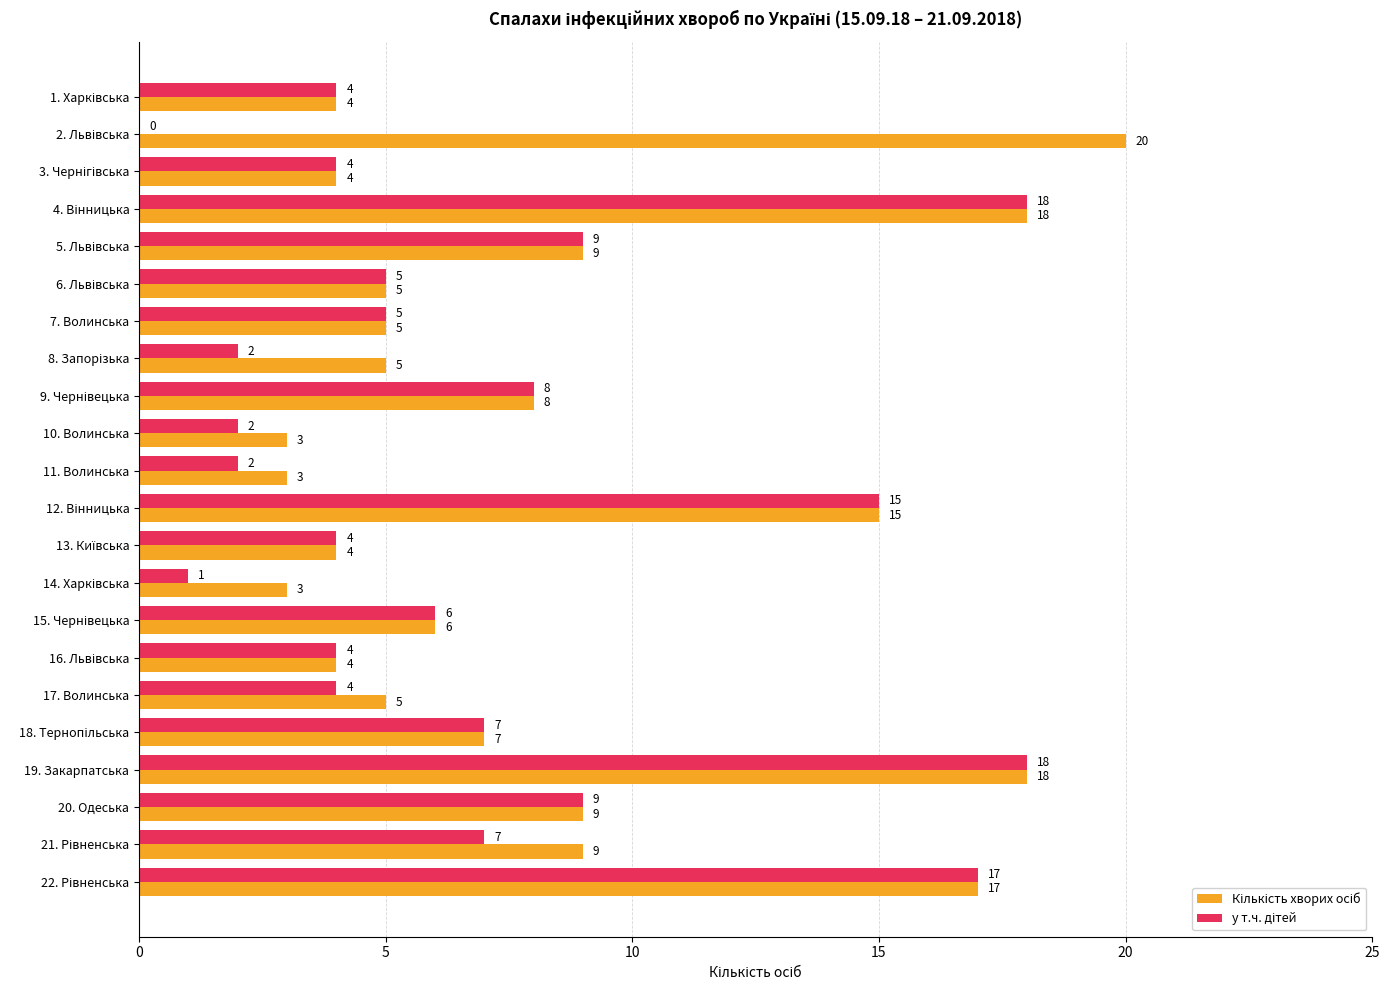

What is the greatest value displayed?

20